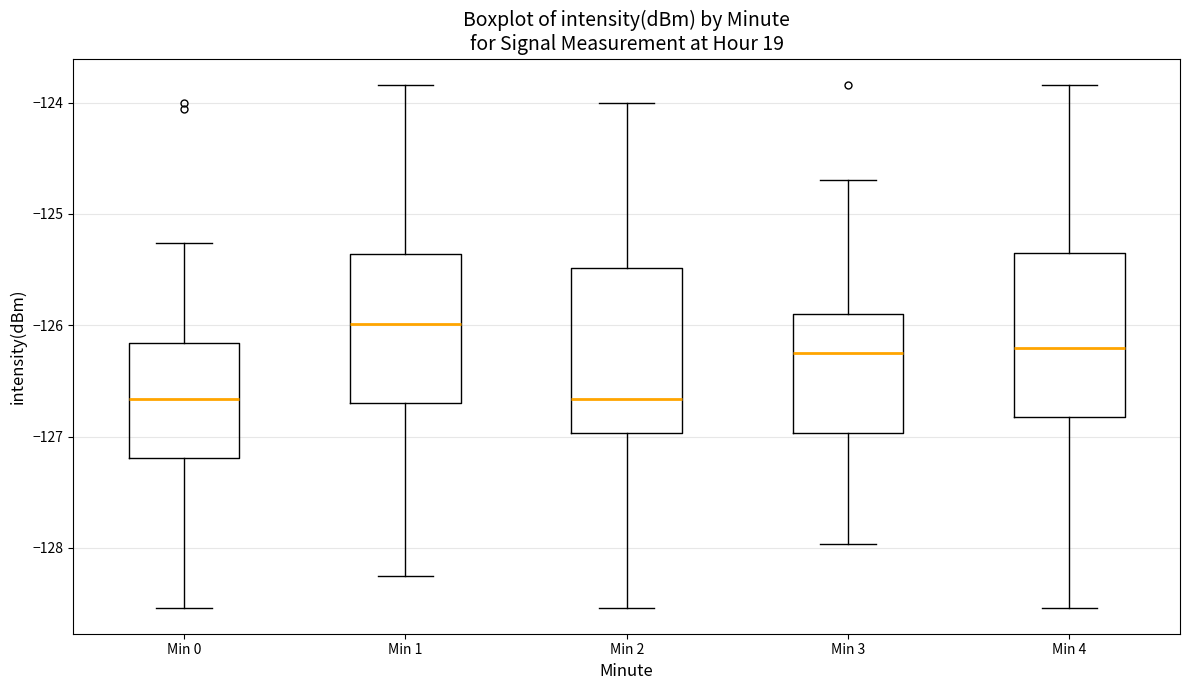

Reading left to right, read every box against the y-axis: the position of its median line, the range the box covers, and the ends of its whiskers. The values are not printed on the chart, so give them approximately, as read against the axis.

Min 0: median -126.7, box -127.2 to -126.2, whiskers -128.5 to -125.3
Min 1: median -126.0, box -126.7 to -125.4, whiskers -128.3 to -123.8
Min 2: median -126.7, box -127.0 to -125.5, whiskers -128.5 to -124.0
Min 3: median -126.2, box -127.0 to -125.9, whiskers -128.0 to -124.7
Min 4: median -126.2, box -126.8 to -125.3, whiskers -128.5 to -123.8